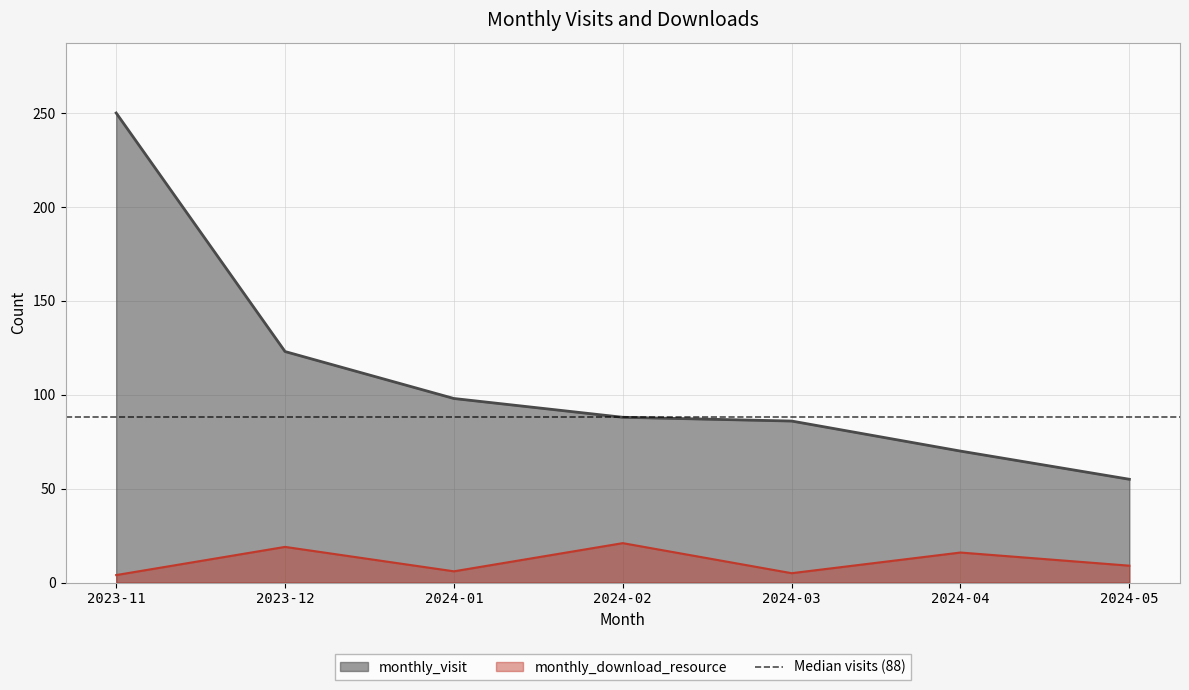

What is the smallest value displayed?

4